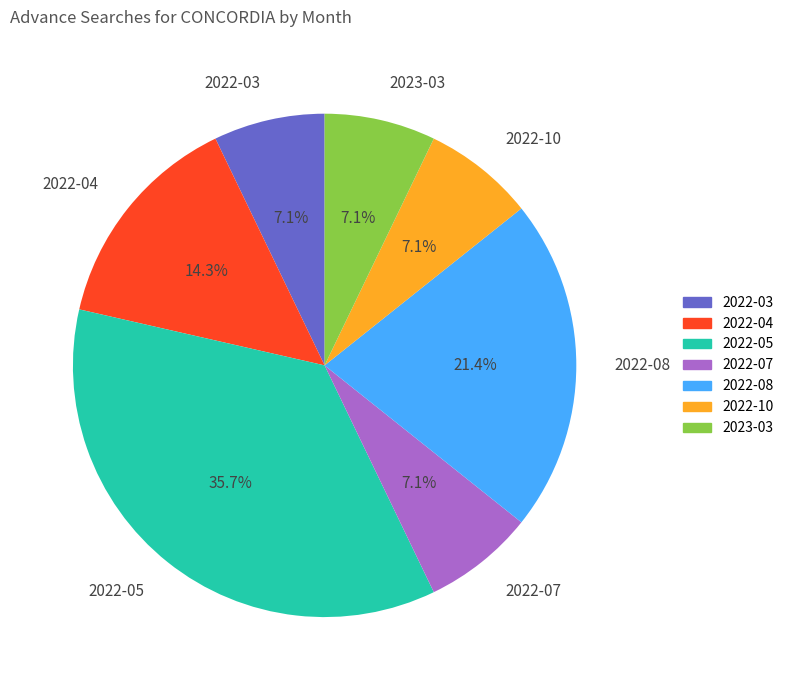

What is the largest slice in the pie chart?

2022-05